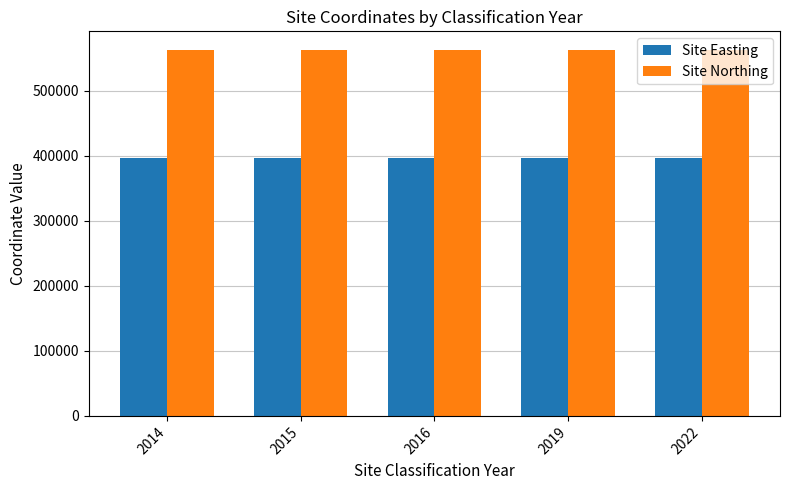

At 2019, list the series in order from smallest to largest.

Site Easting, Site Northing